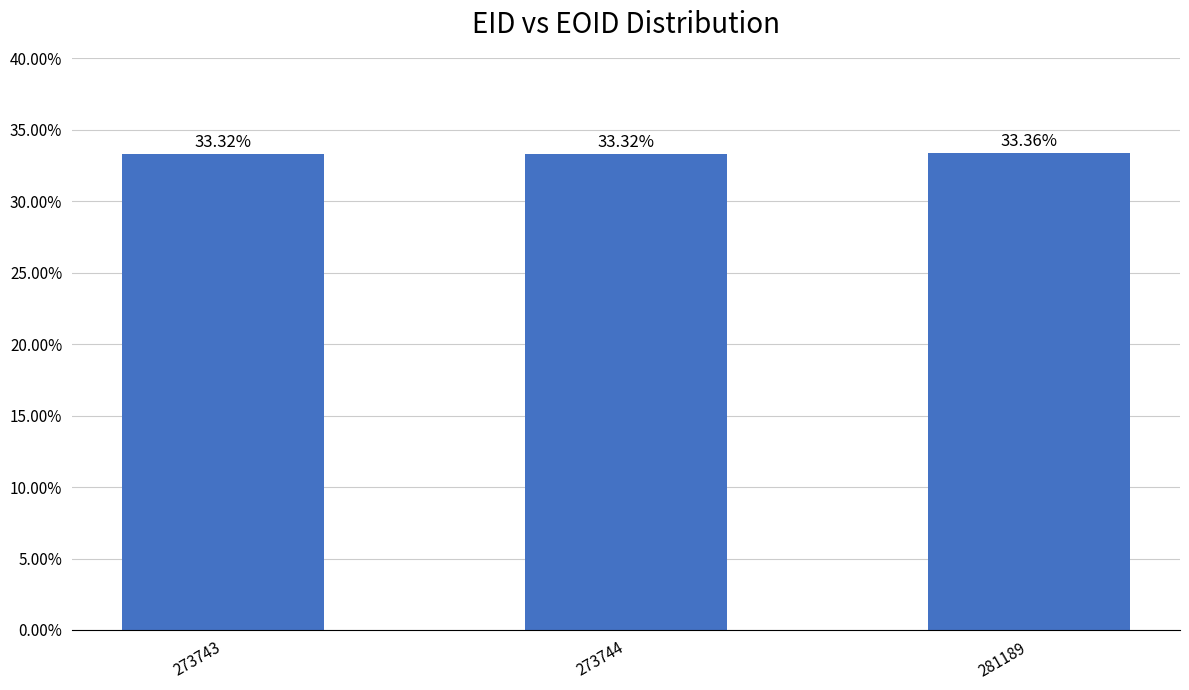

At which category does the chart reach its minimum across all series?

273743